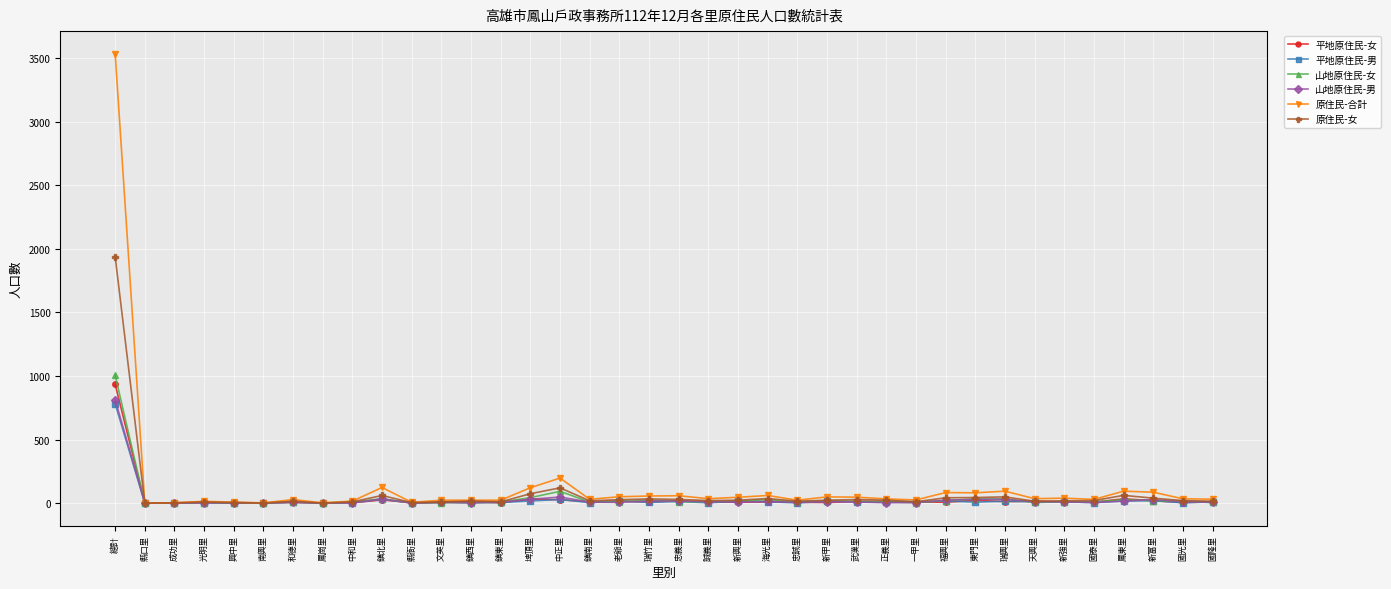

What is the label of the 19th point from the right?

忠義里